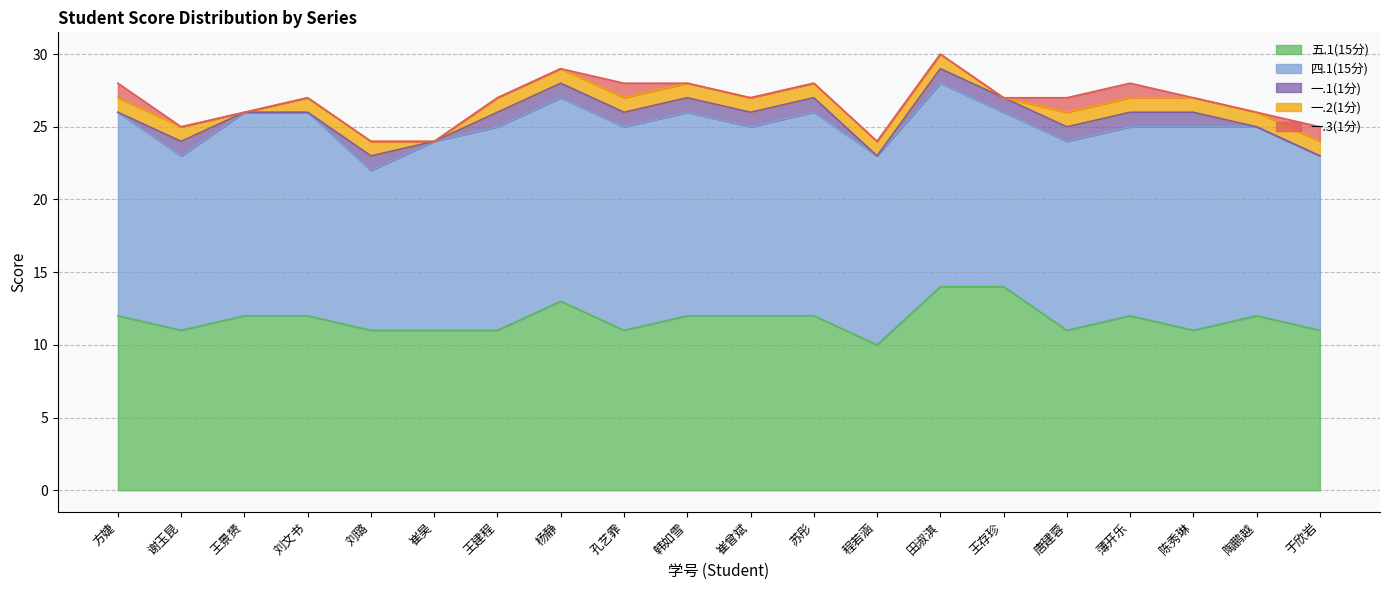

Where is the first local maximum for 四.1(15分)?

苏彤